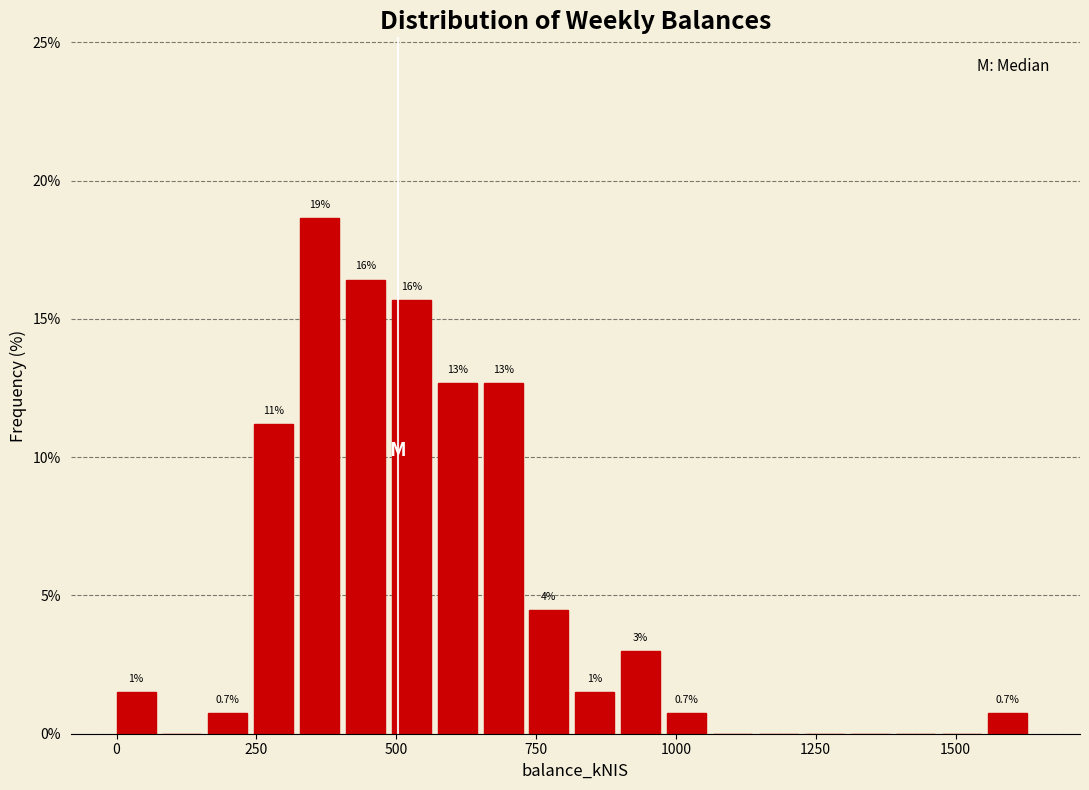

Read against the x-axis, roughly where is the centre of the tallest bar?

350